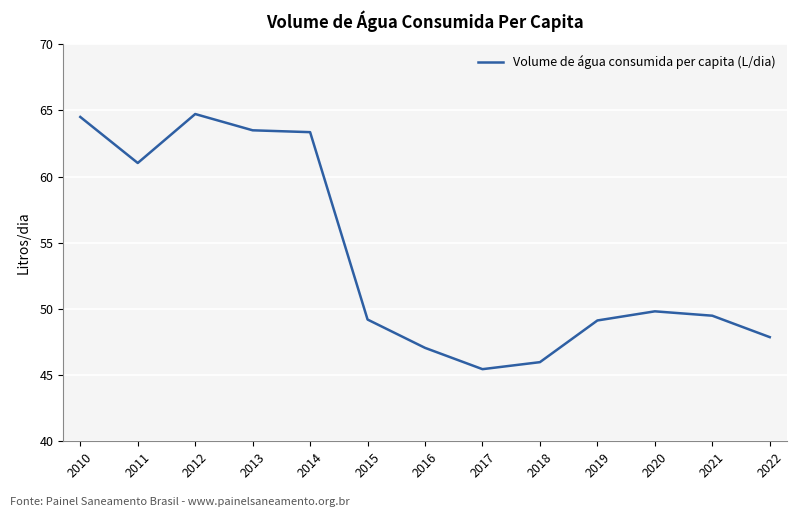

What is the difference between the values at 2010 and 2015?

15.3